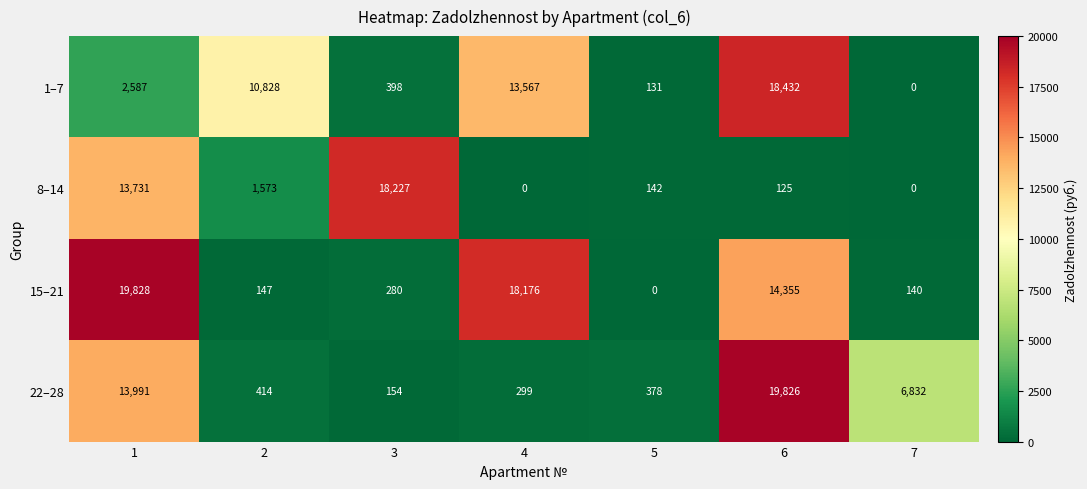

Is it true that 15–21 equals 14355 at 6?

True